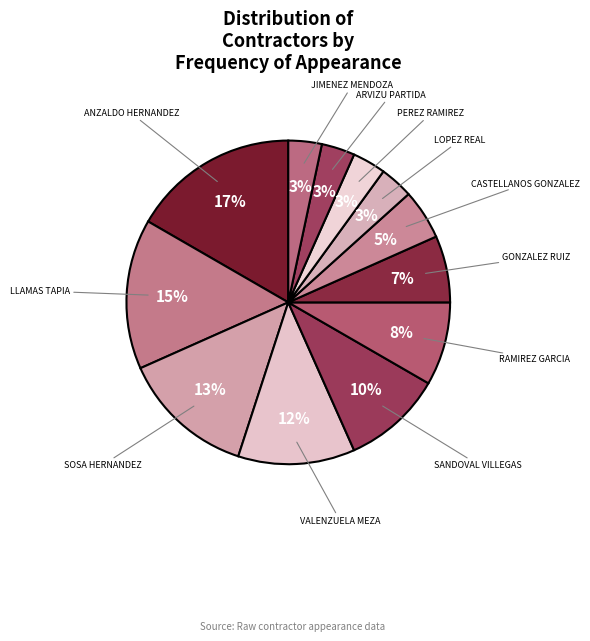

How many slices are in this pie chart?

12